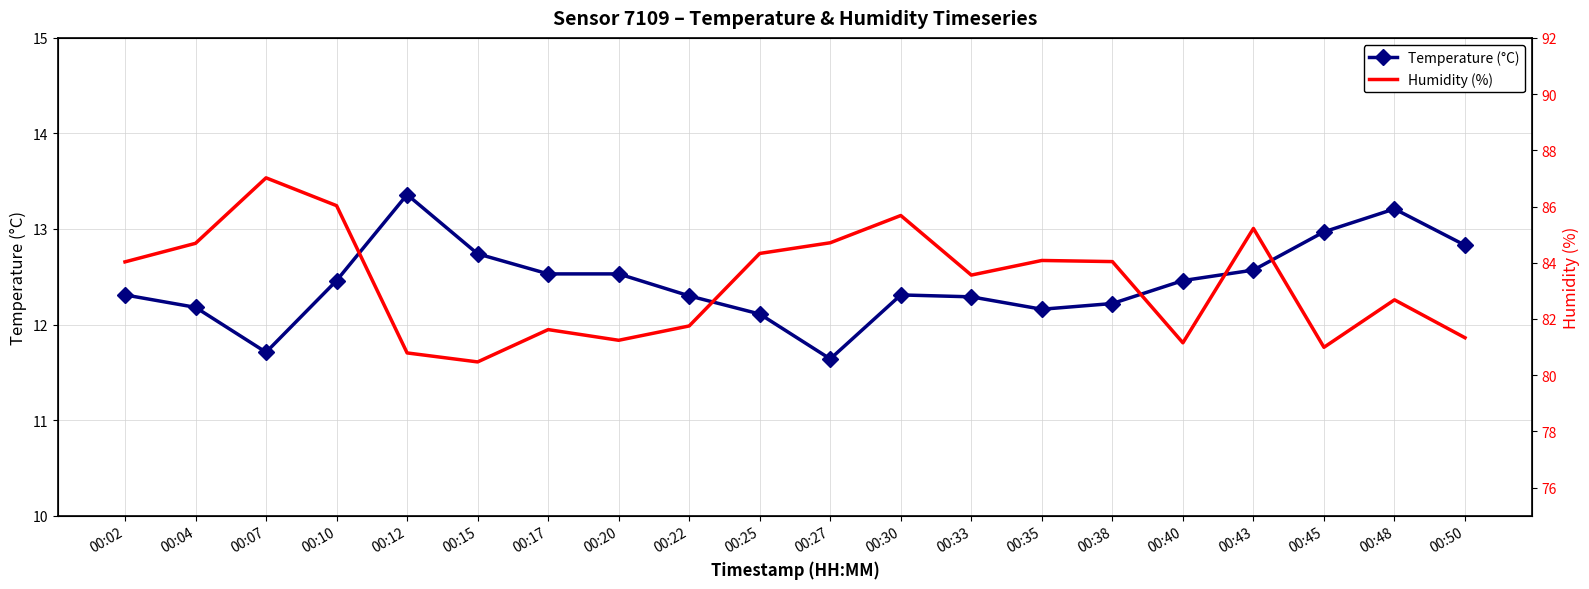

The Temperature (°C) series shows 8.3 at 00:38. True or false?

False